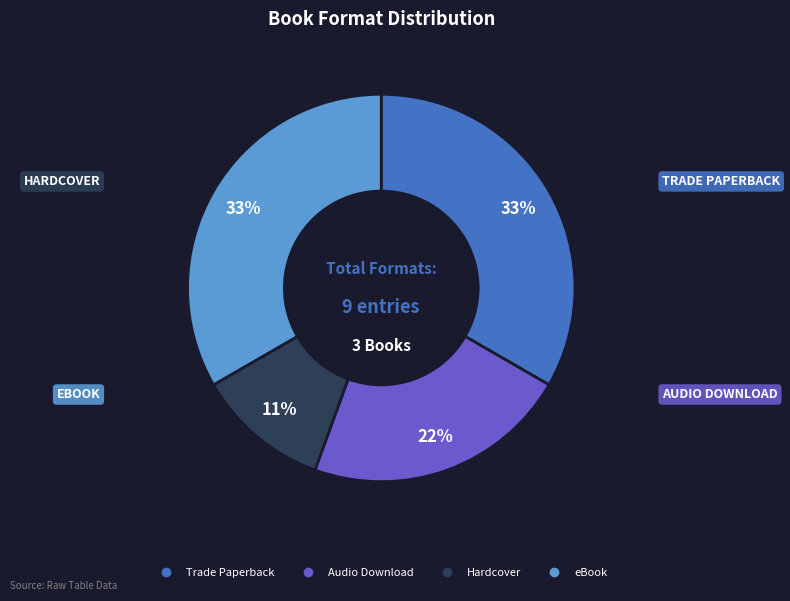

Between eBook and Audio Download, which is larger?

eBook